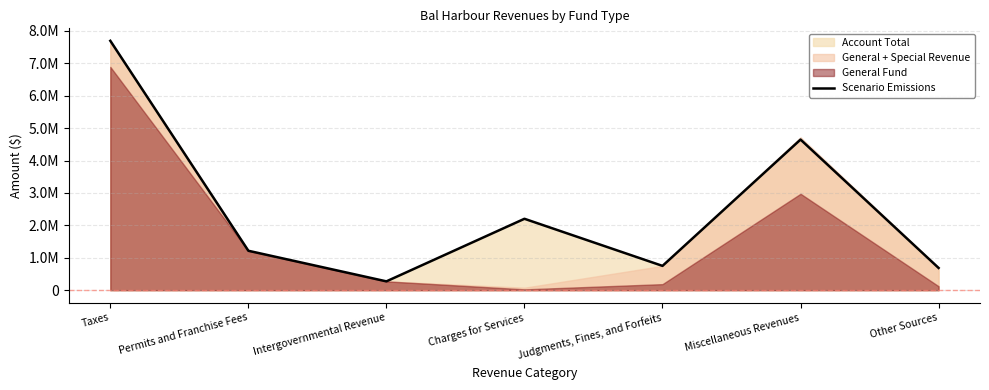

What is the change in value from Charges for Services to Judgments, Fines, and Forfeits?

-1453488